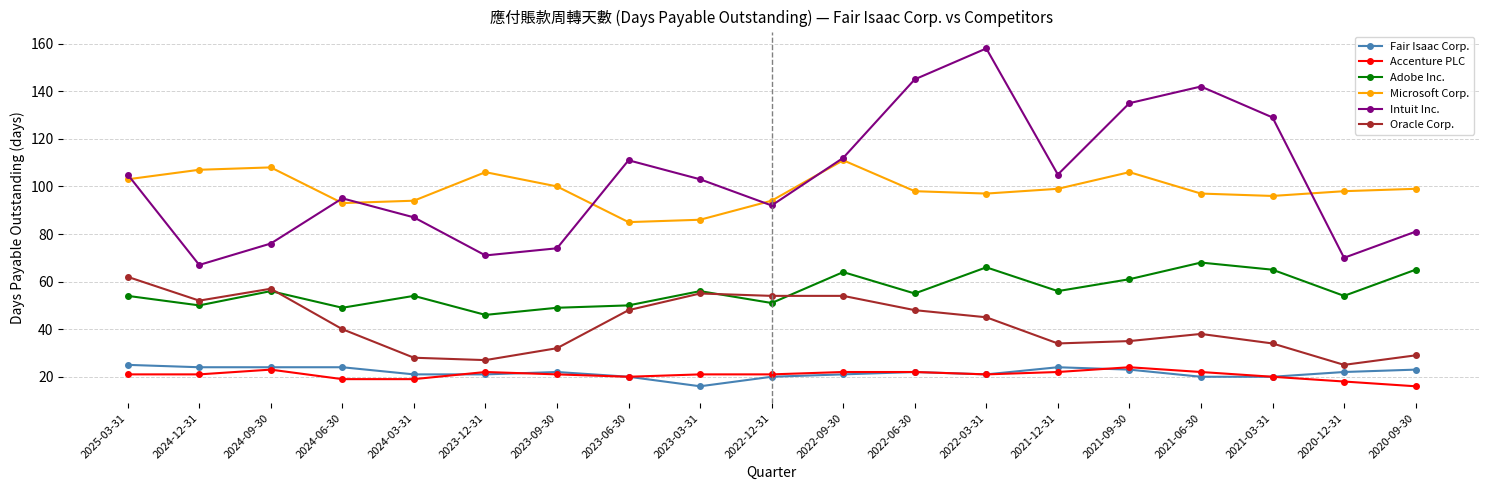

True or false: Accenture PLC and Oracle Corp. cross at least once.

False